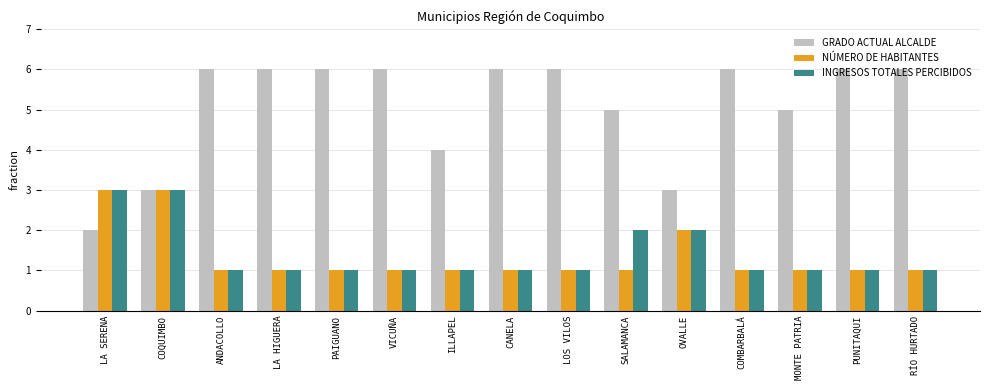

Which series has the largest range (max minus min)?

GRADO ACTUAL ALCALDE